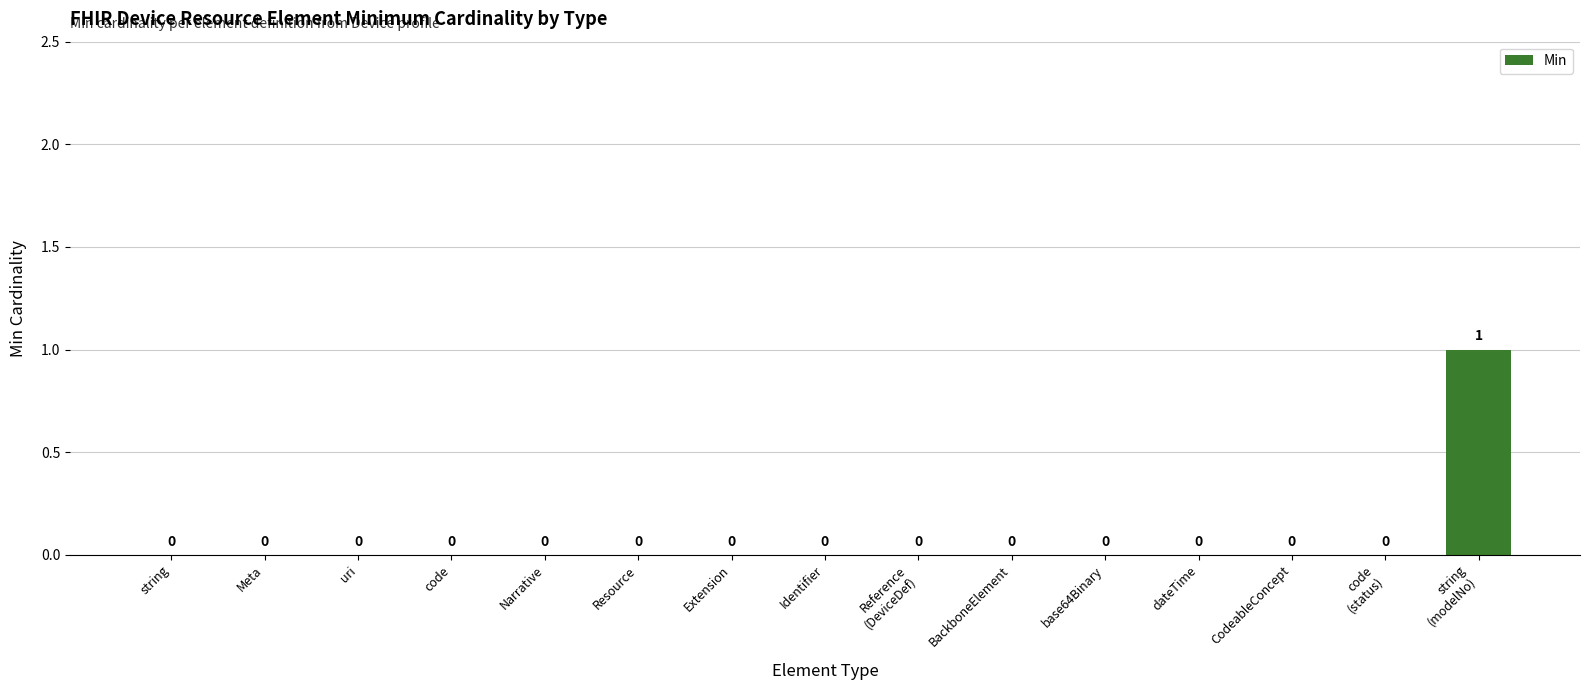

Reading left to right, what are all the values shown in this chart?

0	0	0	0	0	0	0	0	0	0	0	0	0	0	1